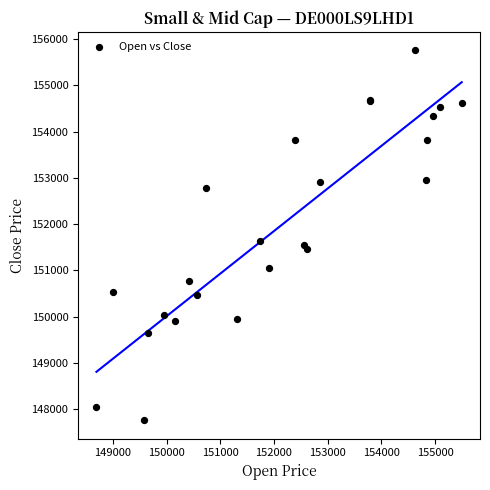

What Y value in the scatter plot is closest to 151759?

151647